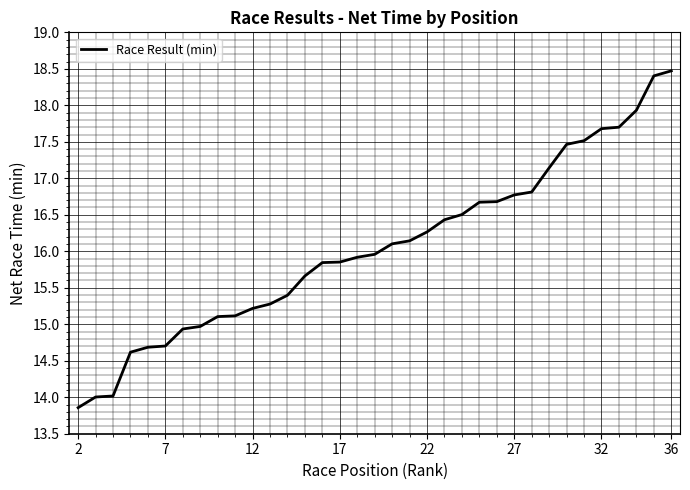

What is the minimum value shown in the chart?

13.9